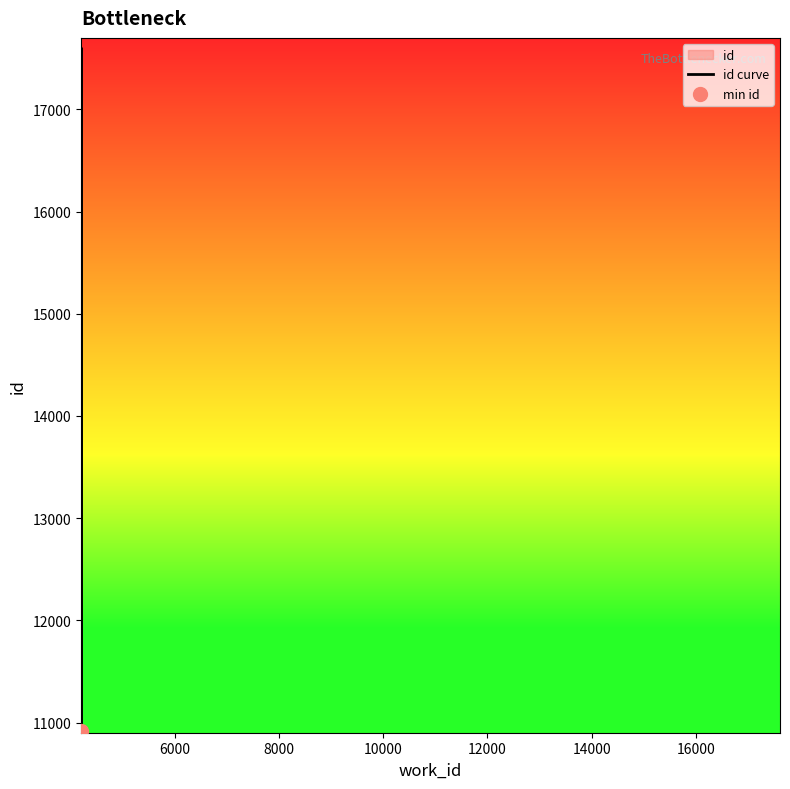

What is the change in value from 6000 to 8000?

-6655